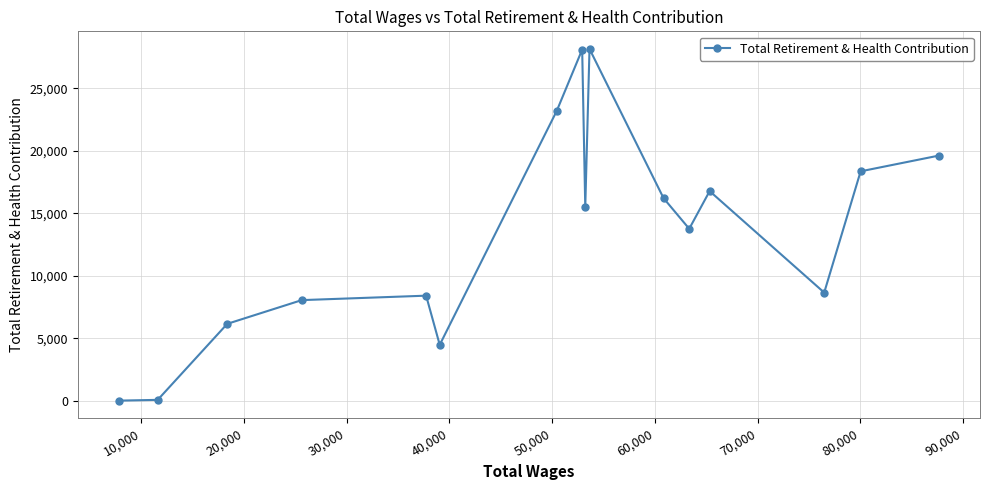

What is the maximum value shown in the chart?

28161